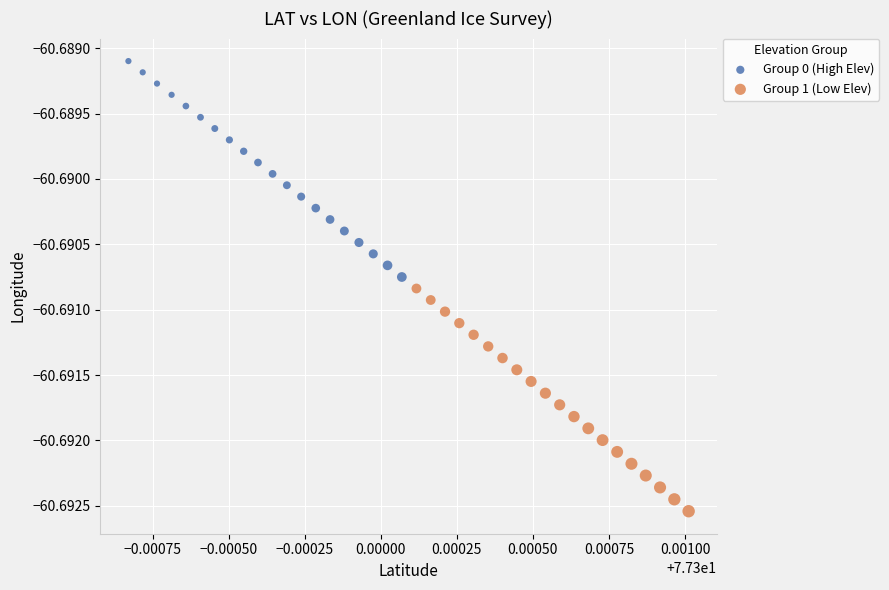

Which series reaches the maximum Y coordinate?

Group 0 (High Elev)